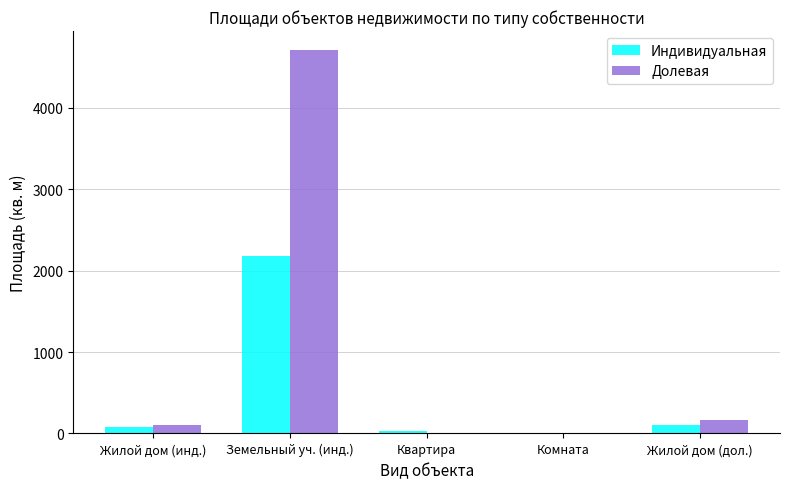

Between Земельный уч. (инд.) and Жилой дом (дол.), which series saw the biggest shift?

Долевая